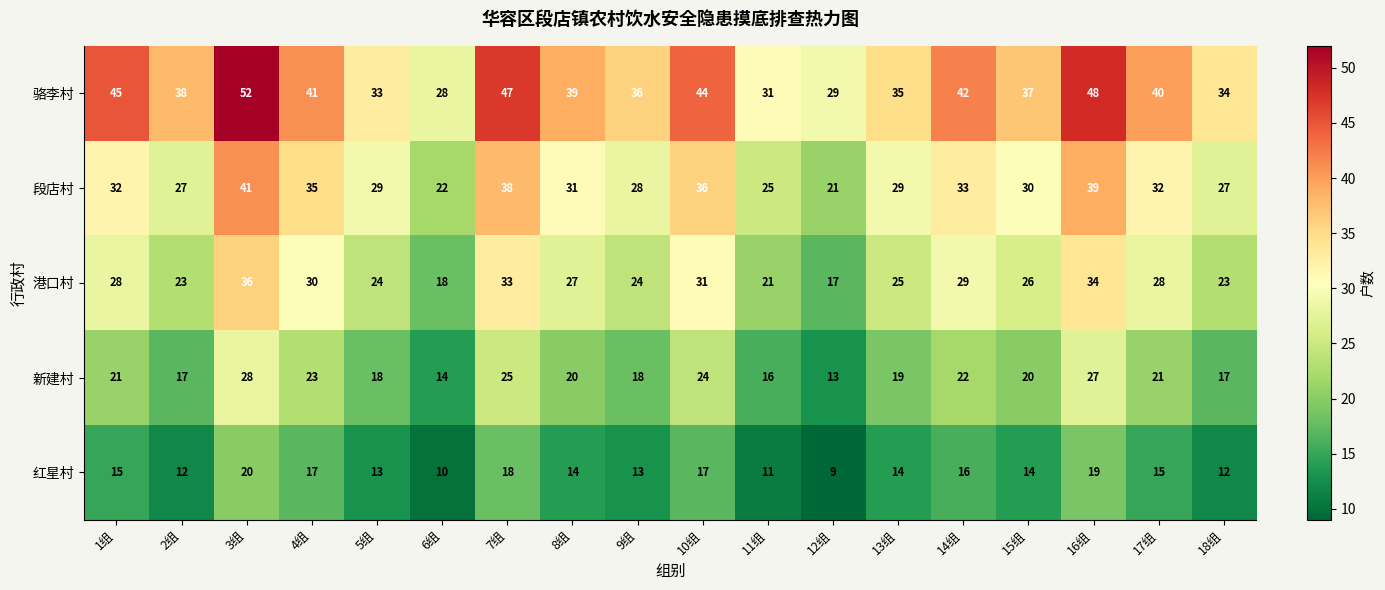

Which series has the largest total across all categories?

骆李村